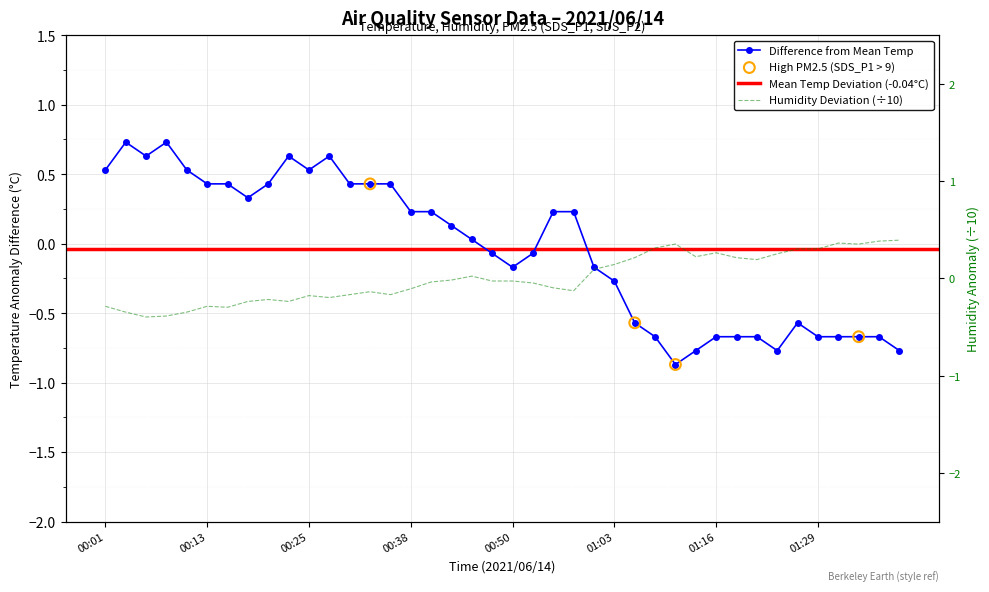

Which series contains the lowest Y value?

Temp